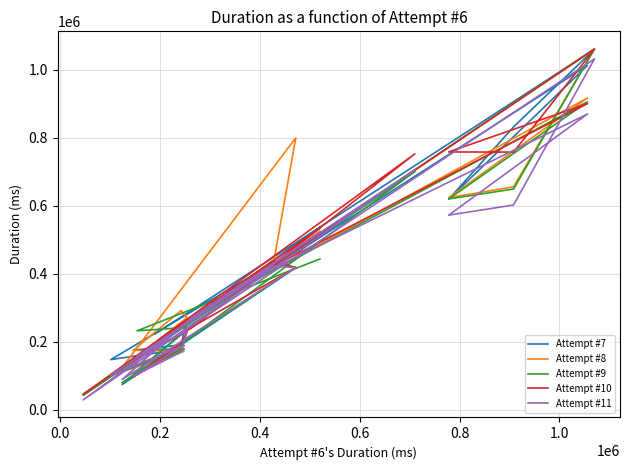

Does the chart have visible grid lines?

Yes